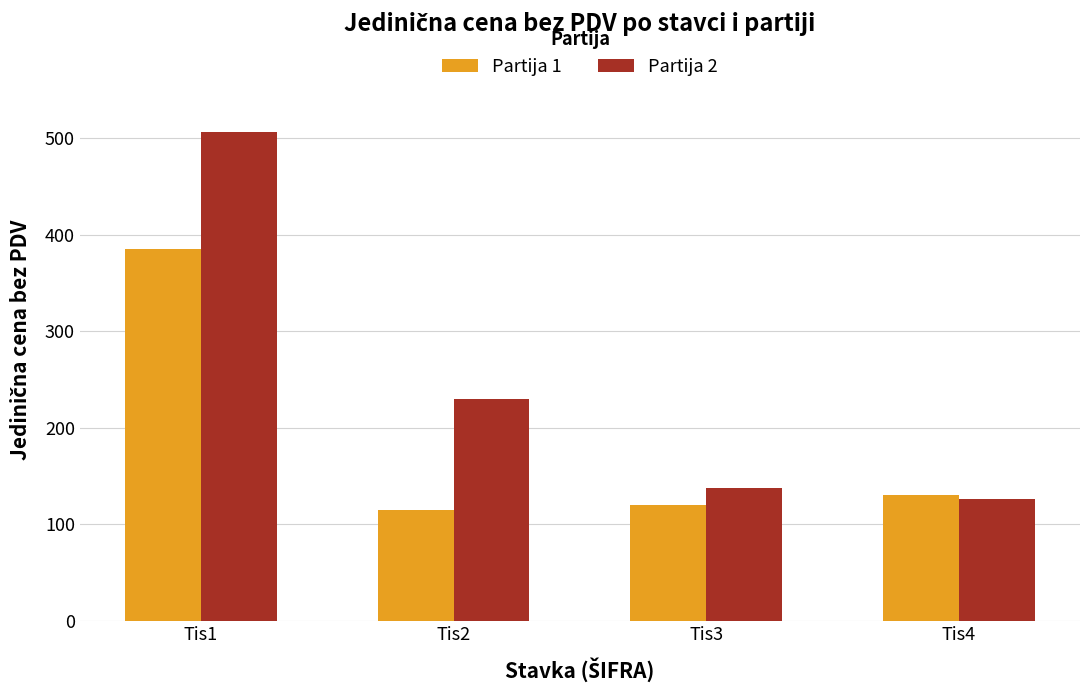

At which category is the sum across all series the highest?

Tis1